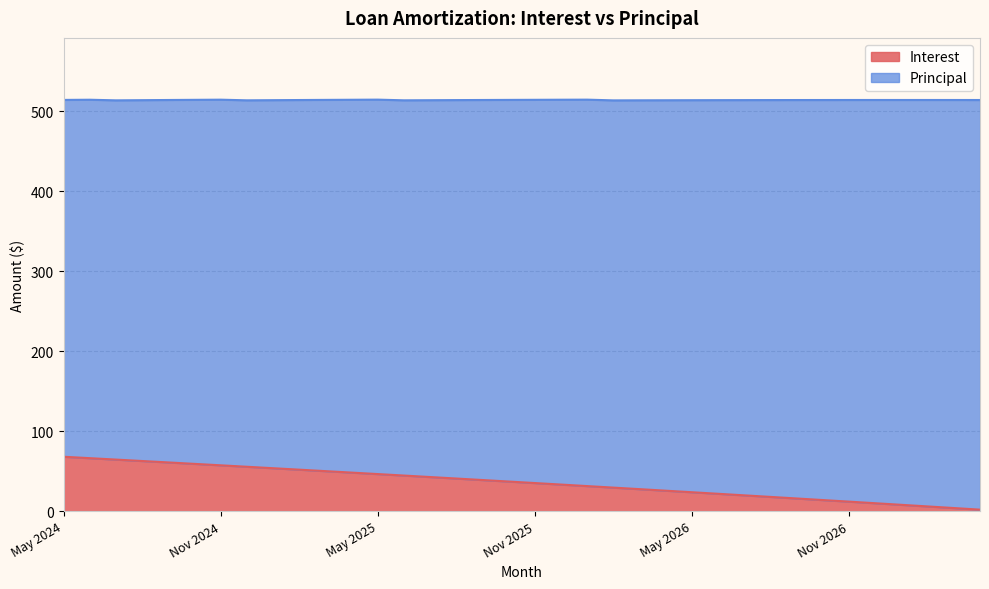

Rank the categories by value from highest to lowest.

May 2024, Jun 2024, Jul 2024, Aug 2024, Sep 2024, Oct 2024, Nov 2024, Dec 2024, Jan 2025, Feb 2025, Mar 2025, Apr 2025, May 2025, Jun 2025, Jul 2025, Aug 2025, Sep 2025, Oct 2025, Nov 2025, Dec 2025, Jan 2026, Feb 2026, Mar 2026, Apr 2026, May 2026, Jun 2026, Jul 2026, Aug 2026, Sep 2026, Oct 2026, Nov 2026, Dec 2026, Jan 2027, Feb 2027, Mar 2027, Apr 2027